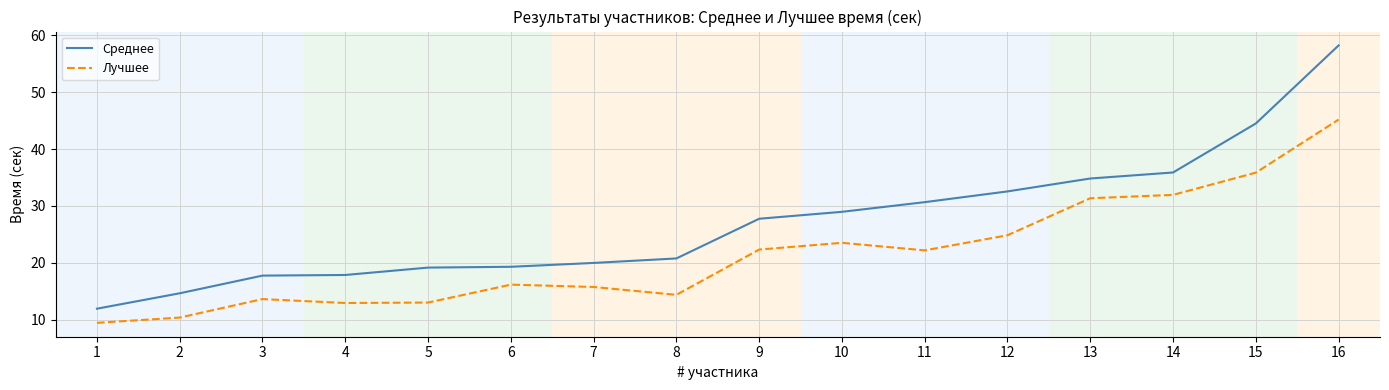

List the series in order of their peak value, highest first.

Среднее, Лучшее